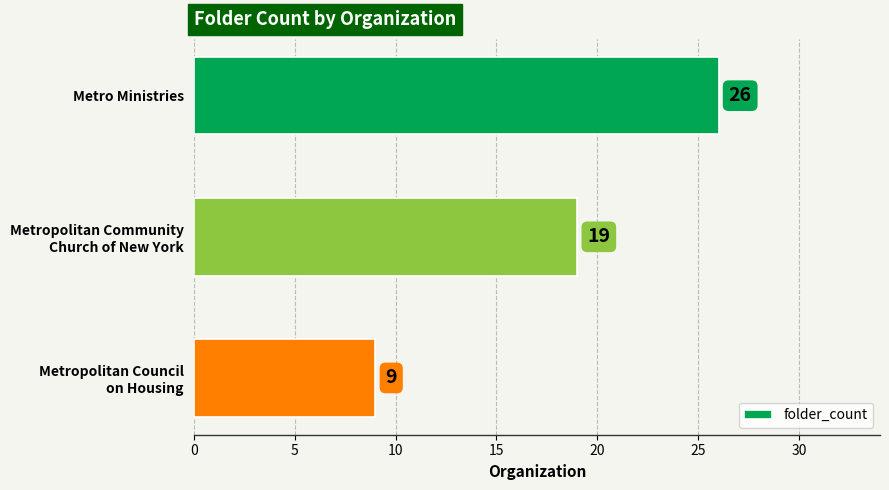

How many values are below 19?

1